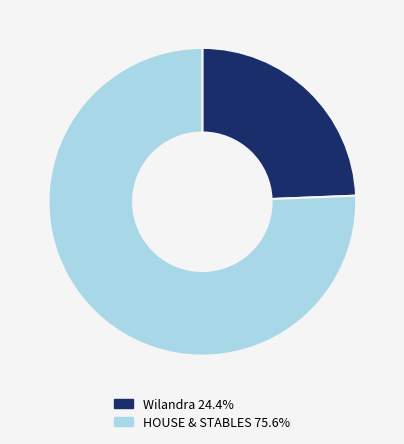

Does Wilandra represent more than half of the total?

No